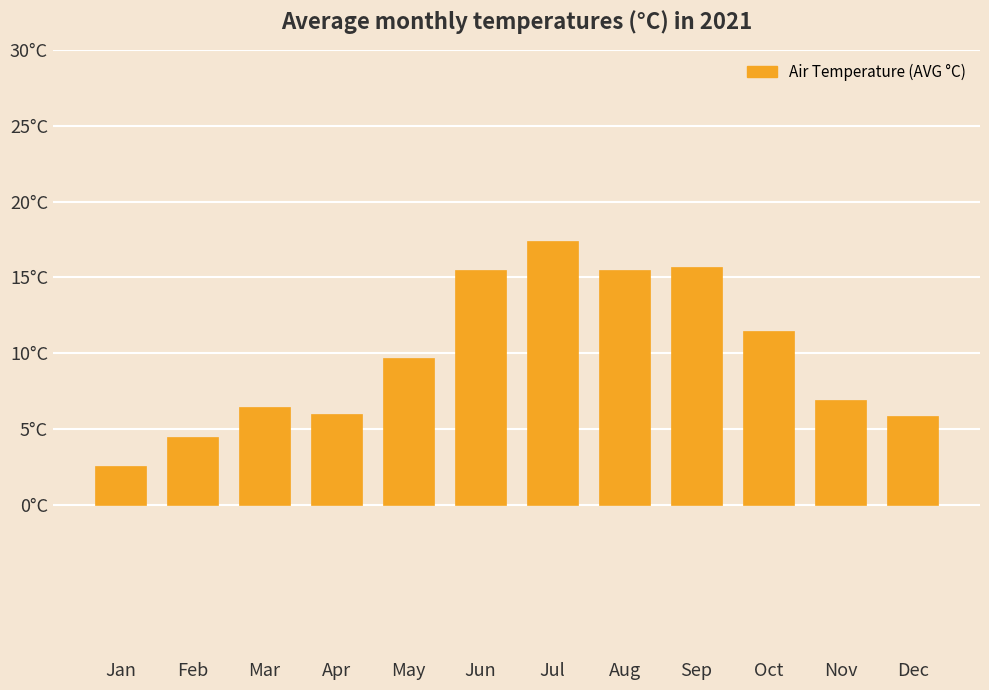

Are the bars horizontal?

No